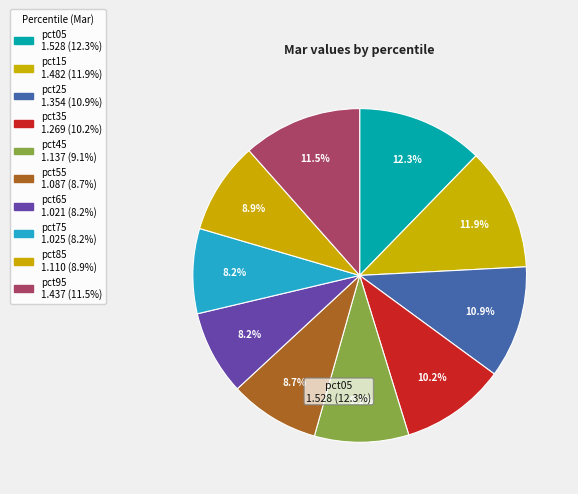

How many segments does this pie chart have?

10